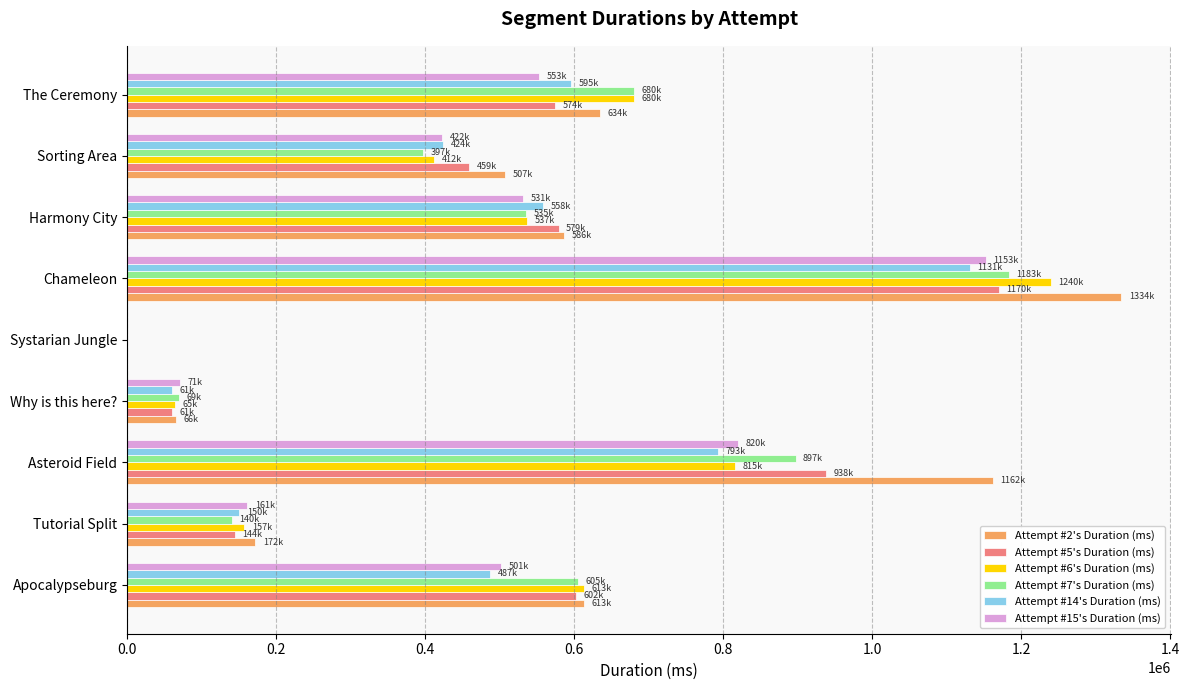

Which category has the highest value in the Attempt #7's Duration (ms) series?

Chameleon